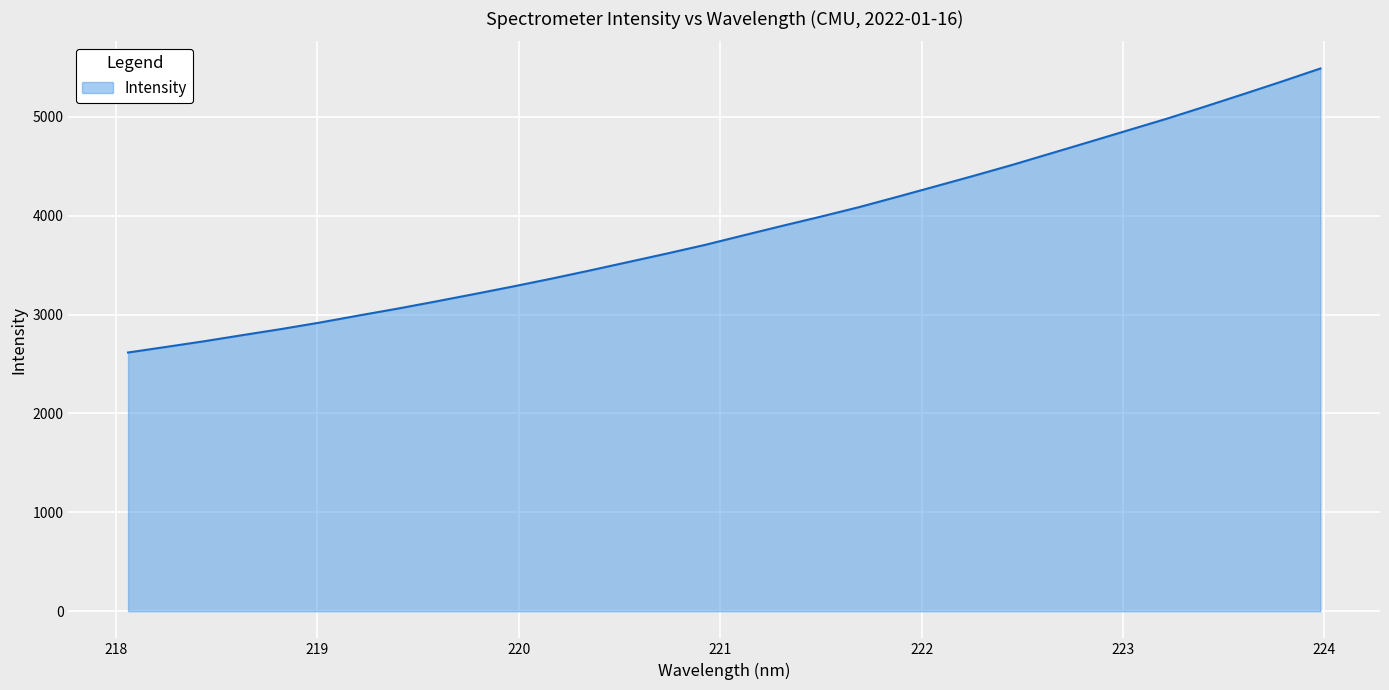

What is the difference between the maximum and minimum values?

2871.7